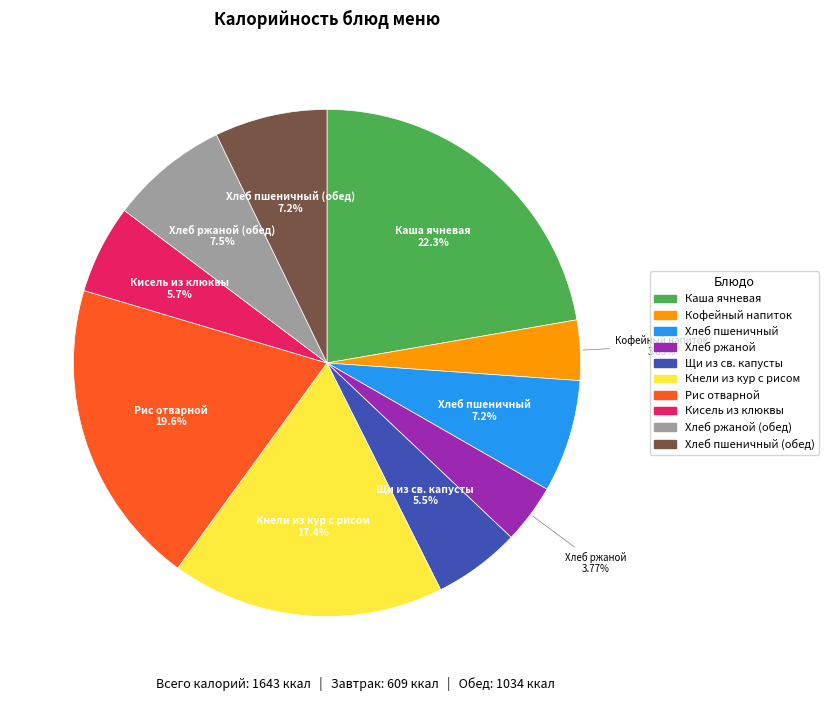

Is there any slice that represents more than half of the pie?

No